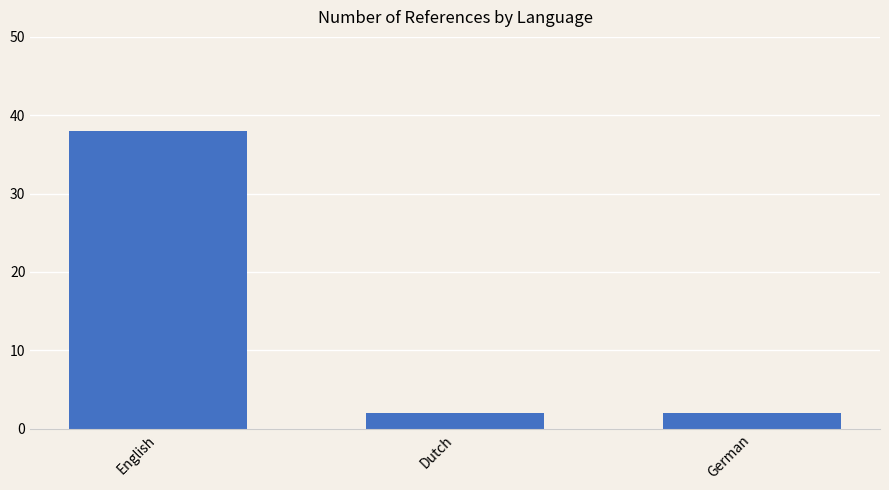

Count the values in the range 2 to 38.

3